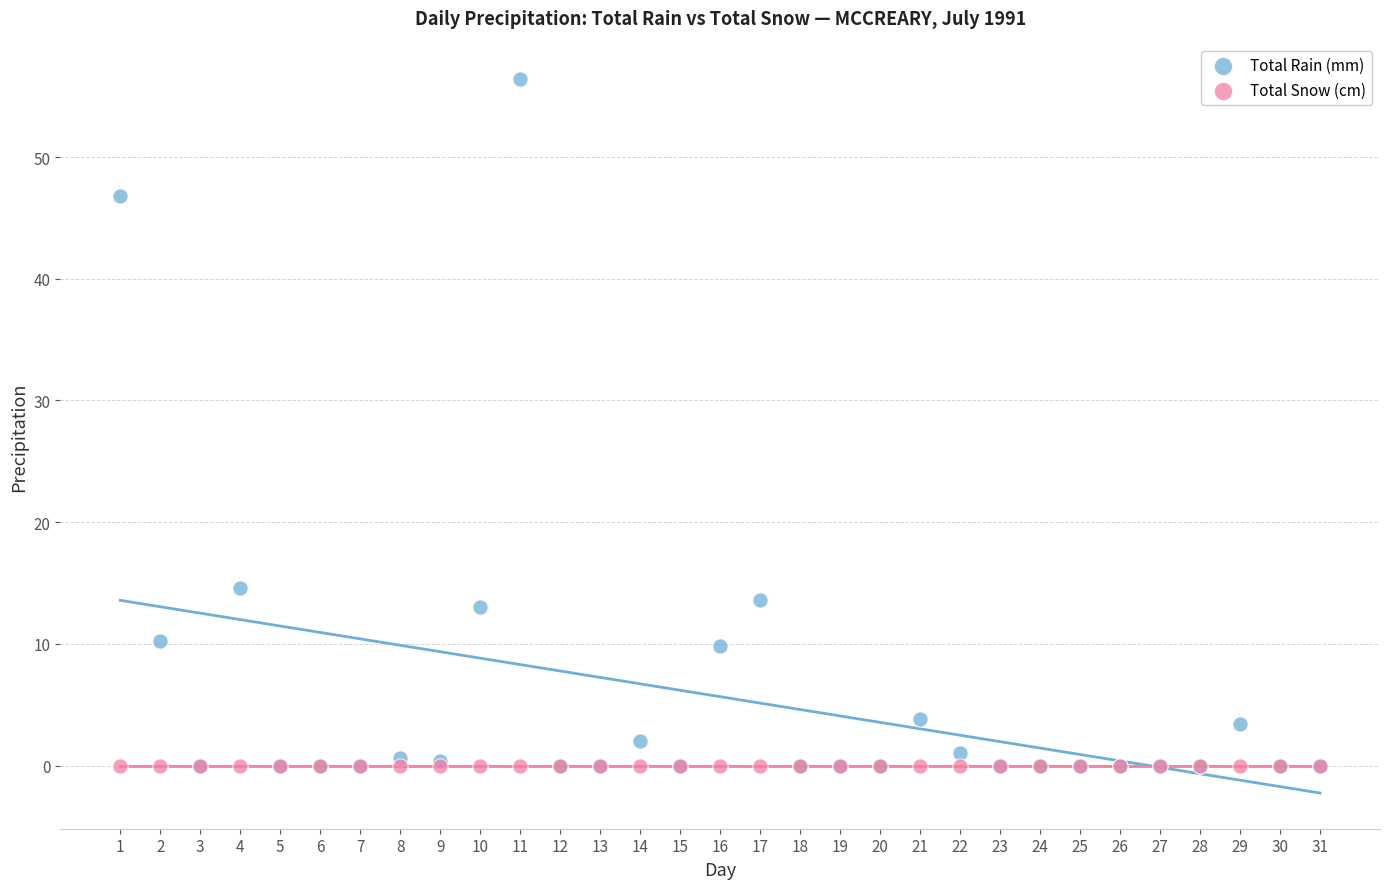

In the Total Rain (mm) series, what Y value is closest to 28?

14.6